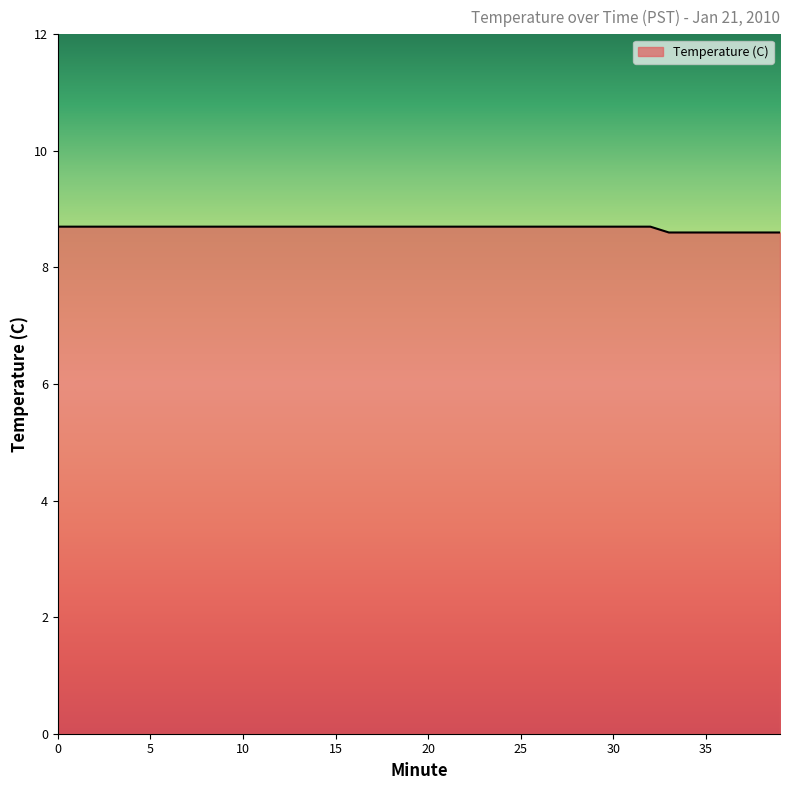

What is the maximum value shown in the chart?

8.7